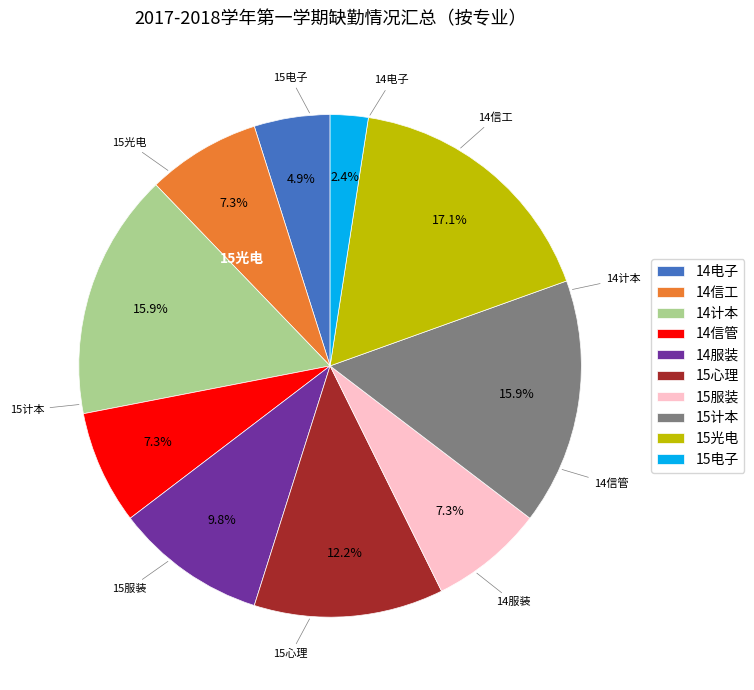

Does any single category account for the majority?

No